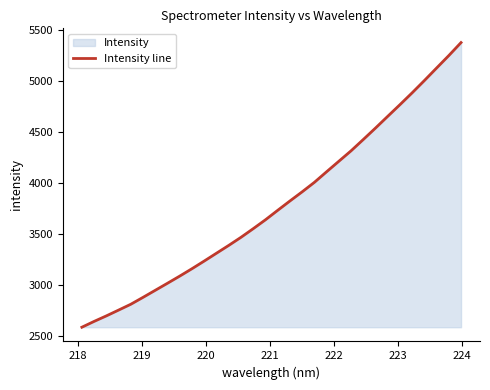

Does the chart have visible grid lines?

No